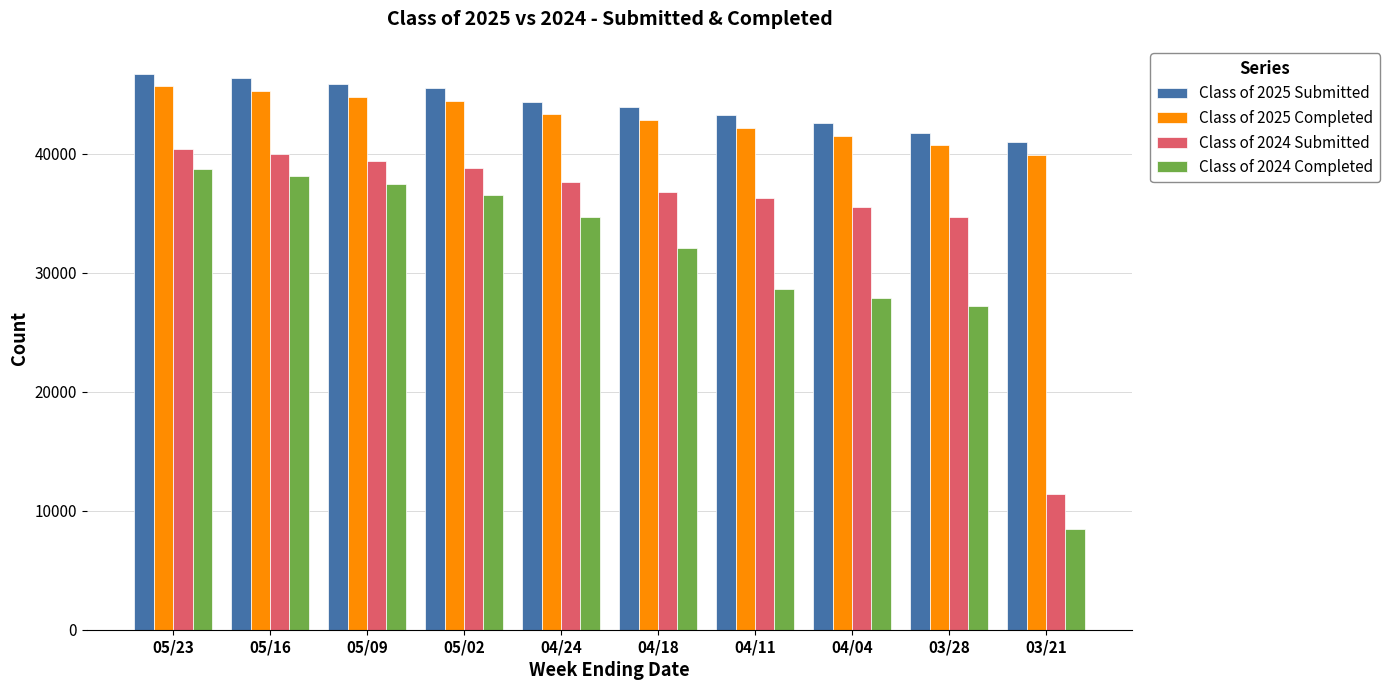

True or false: Class of 2024 Completed has a value of 46395 at 04/04.

False